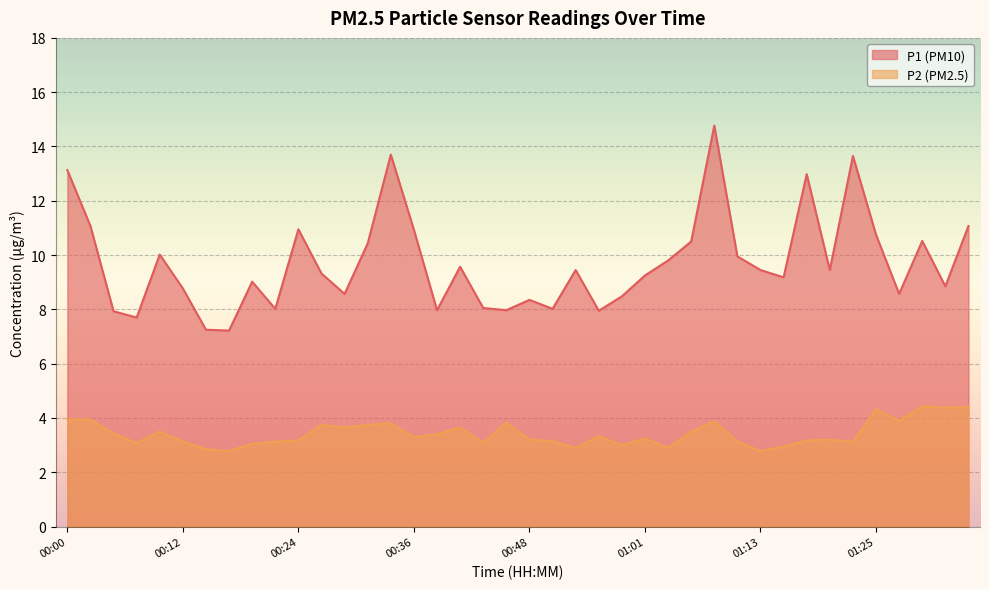

How many categories are shown in the chart?

40